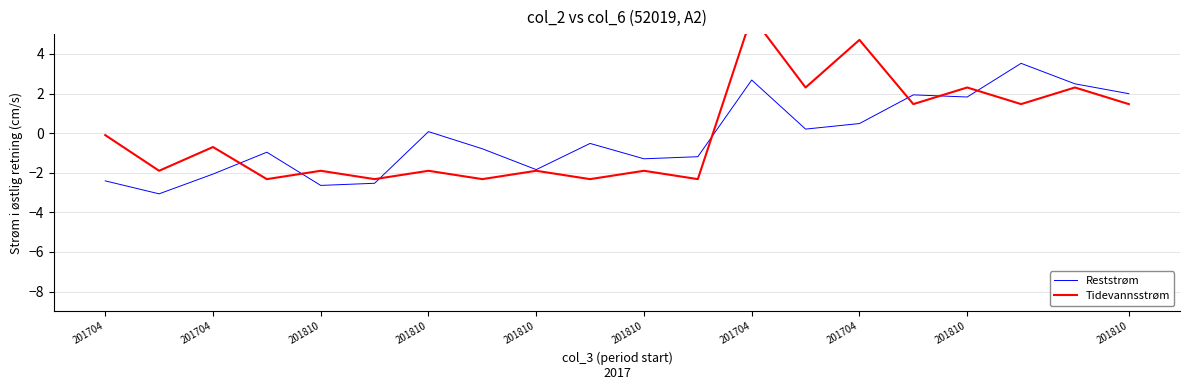

Rank the series by their maximum value, from lowest to highest.

Reststrøm, Tidevannsstrøm